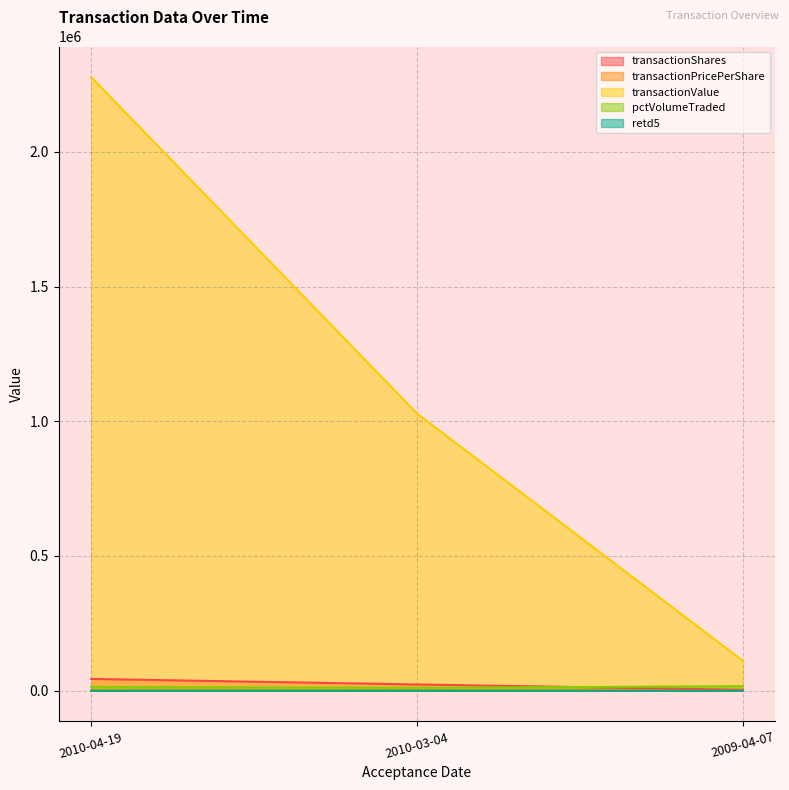

Read the retd5 value at 2010-03-04.

1.0